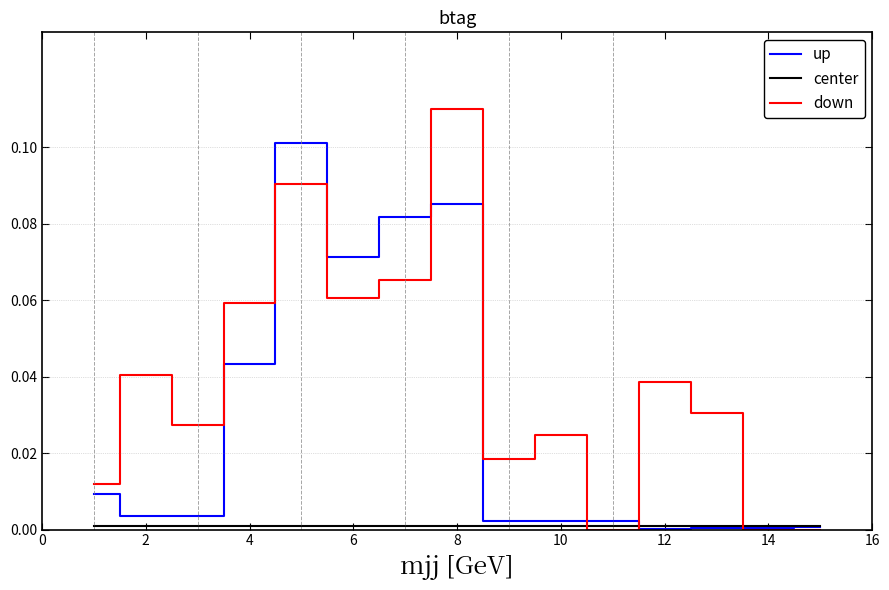

Which series has the widest spread of values?

down